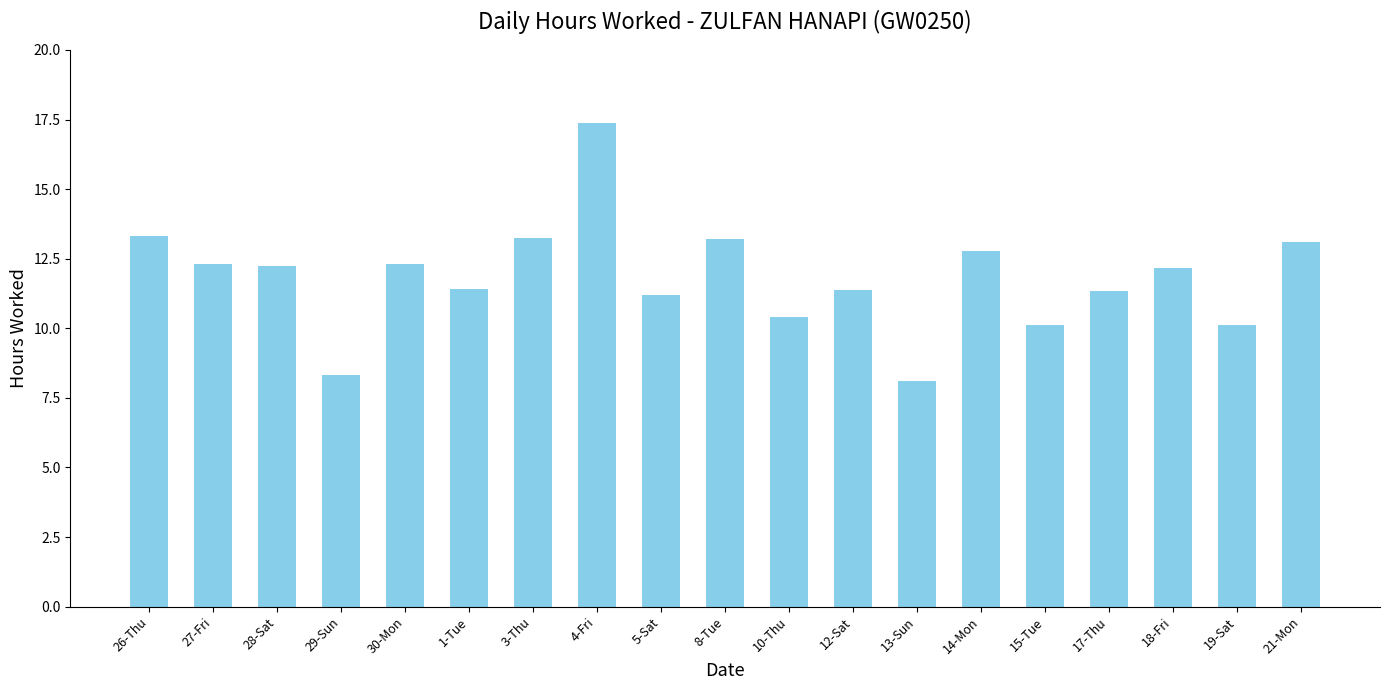

What is the label of the 6th bar from the left?

1-Tue